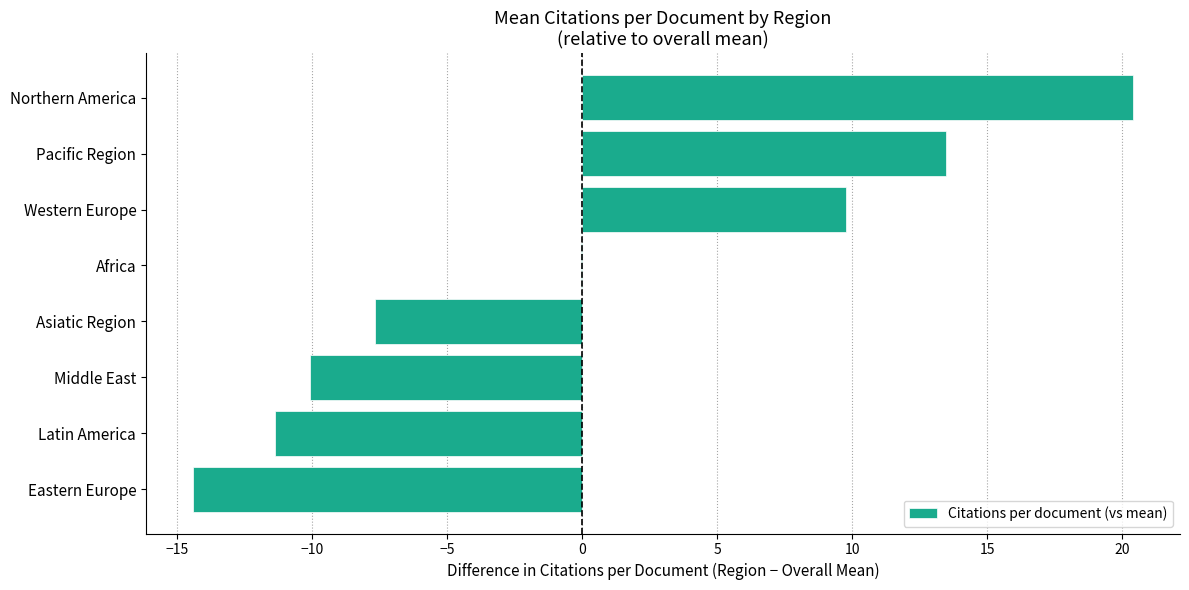

What is the change in value from Latin America to Pacific Region?

+24.9